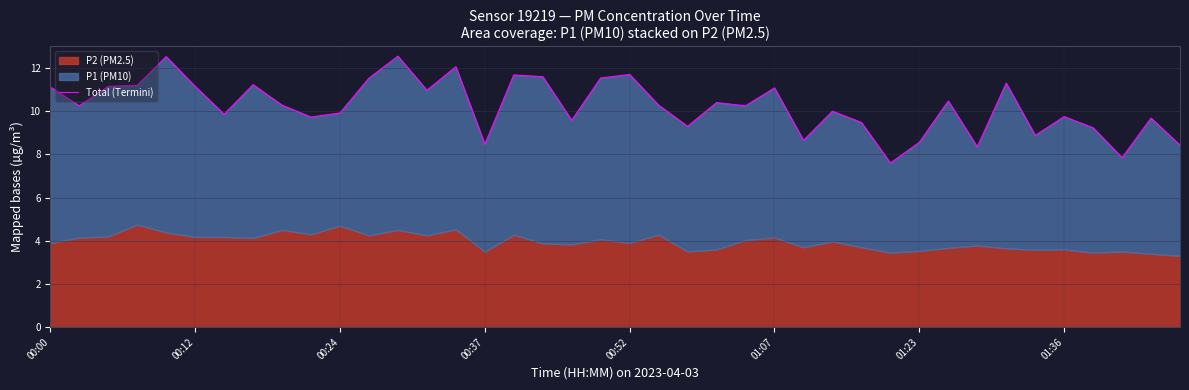

Is it true that the value at 29 is 11.4?

False